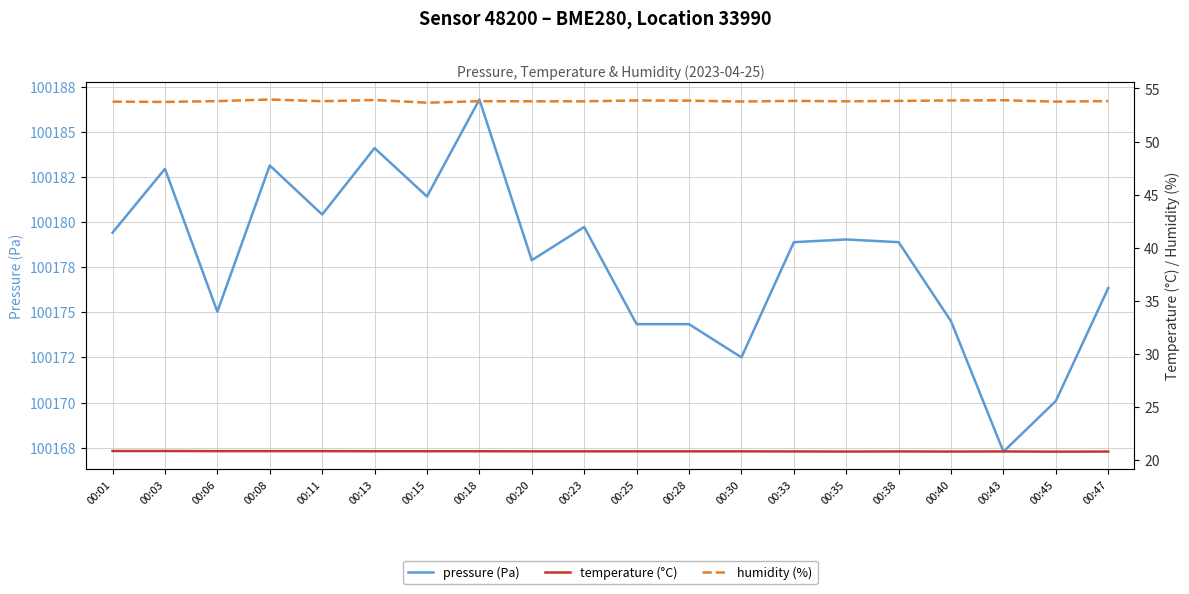

Count the number of categories in the chart.

20